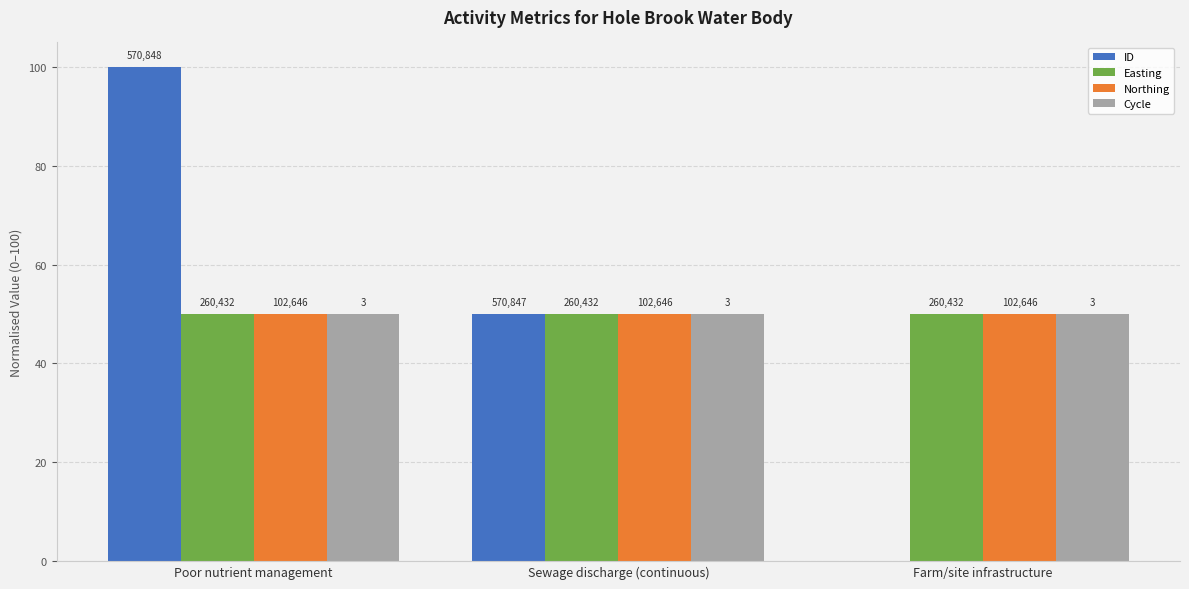

True or false: ID has a value of 0 at Farm/site infrastructure.

True